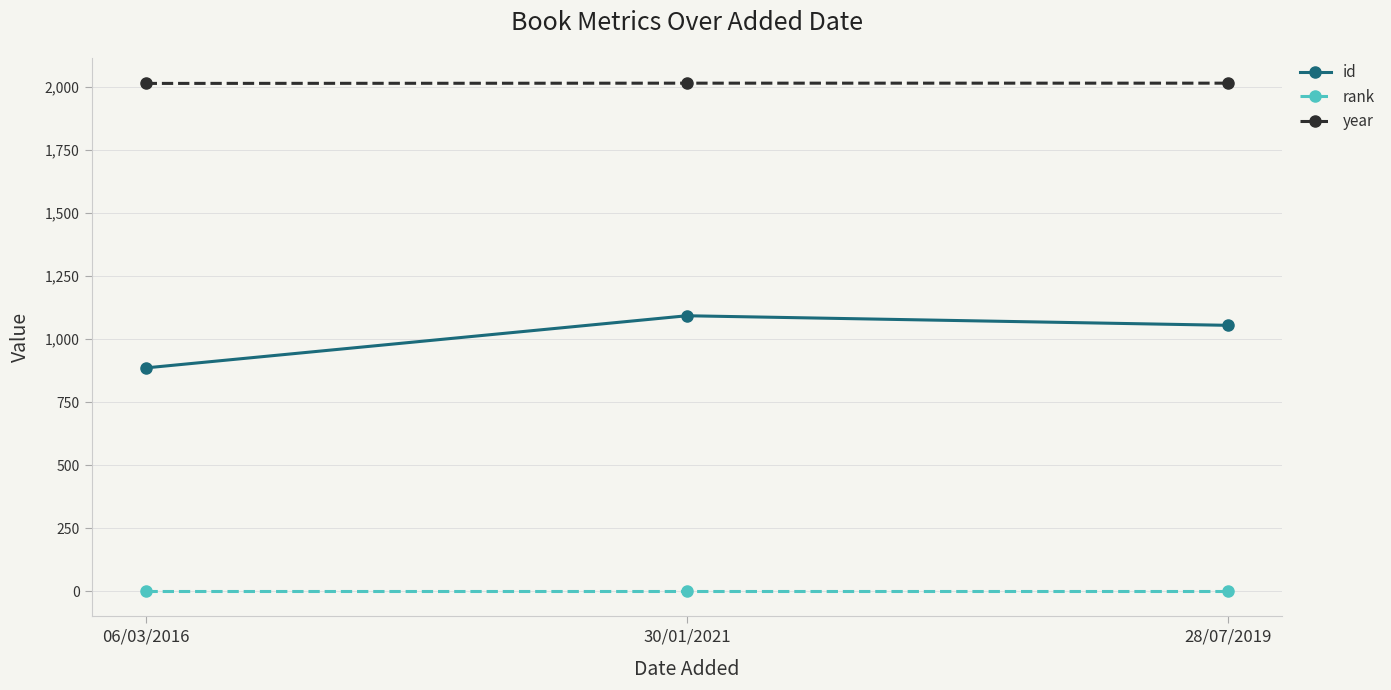

What is the minimum value for year?

2015